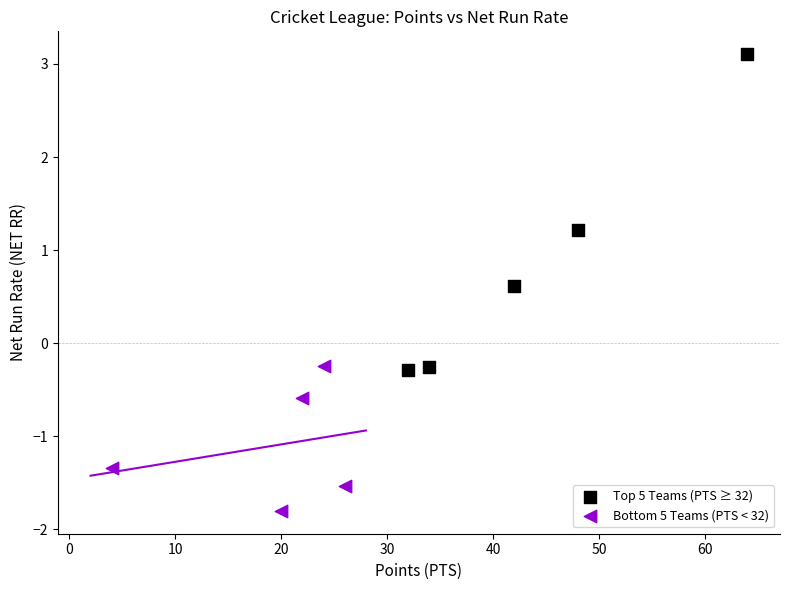

Which series reaches the minimum Y coordinate?

Bottom 5 Teams (PTS < 32)